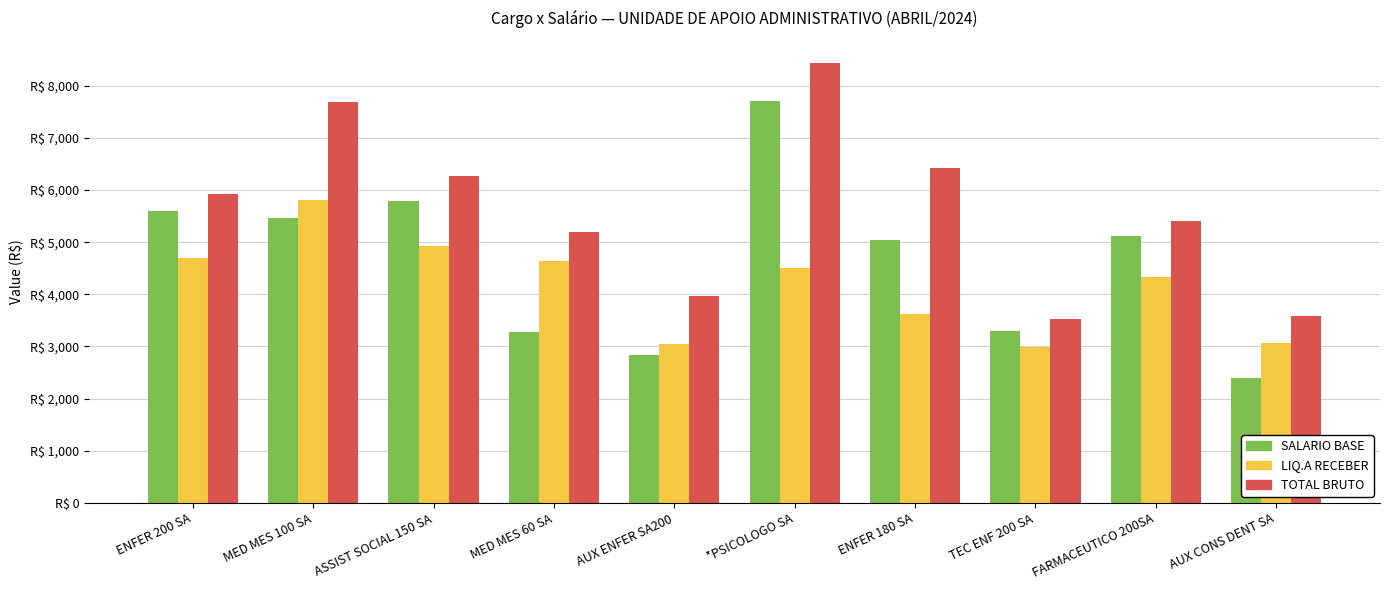

What is the total value across all series at ASSIST SOCIAL 150 SA?

16980.6